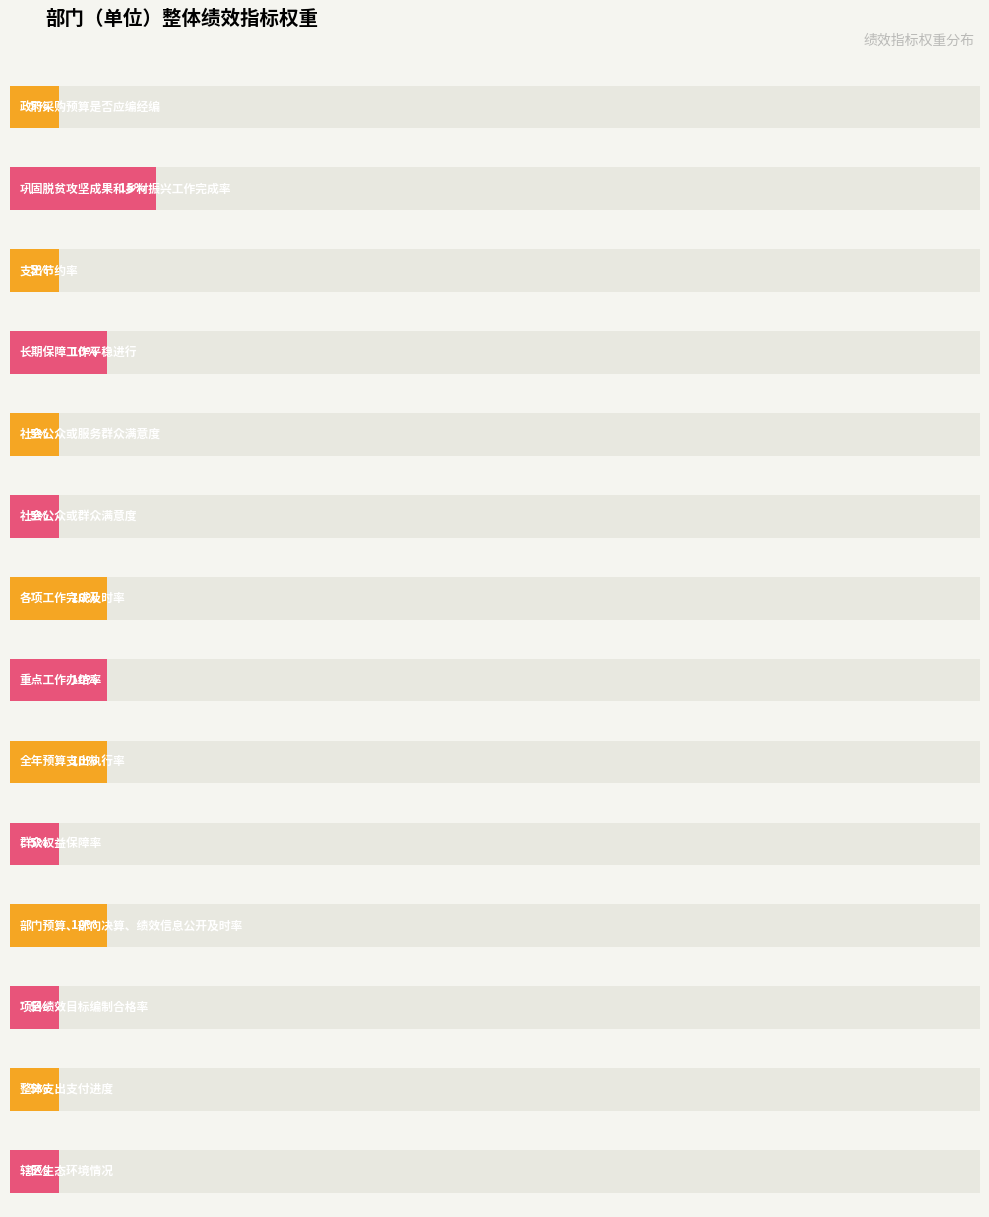

Is it true that the value at 群众权益保障率 is 5?

True